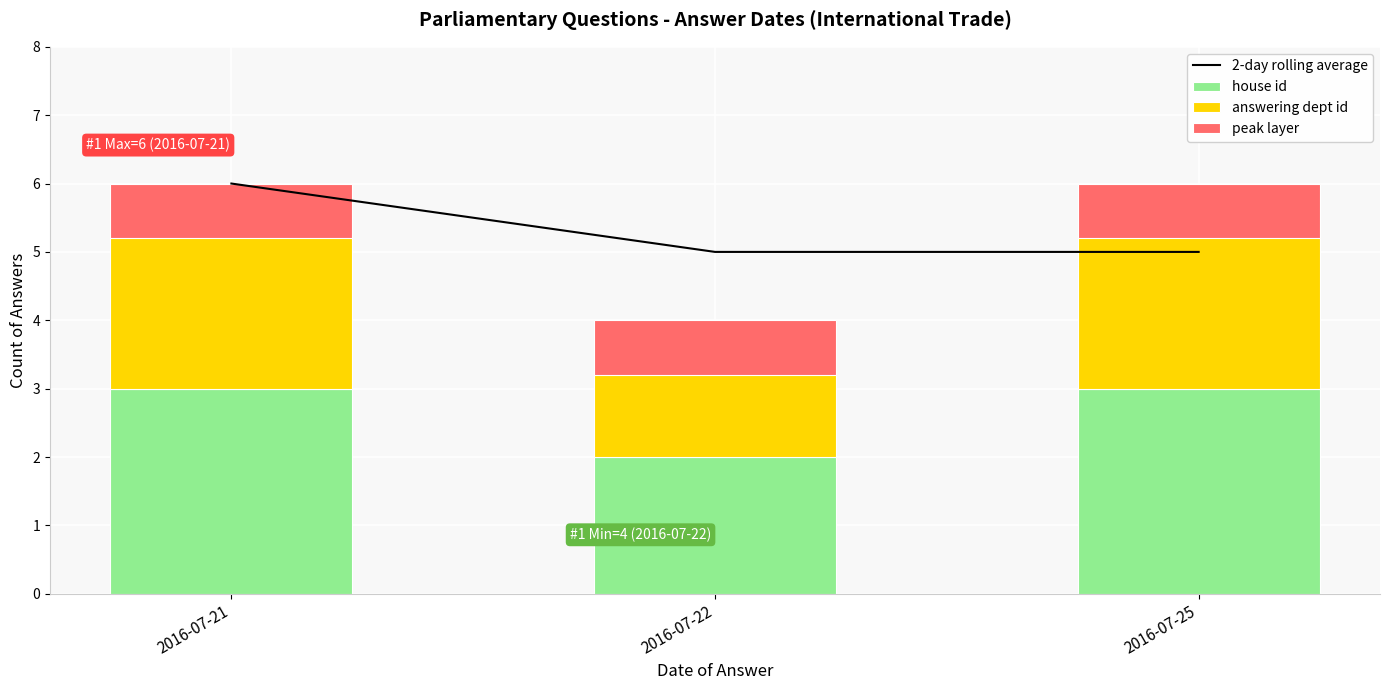

The house id series shows 2.0 at 2016-07-22. True or false?

True